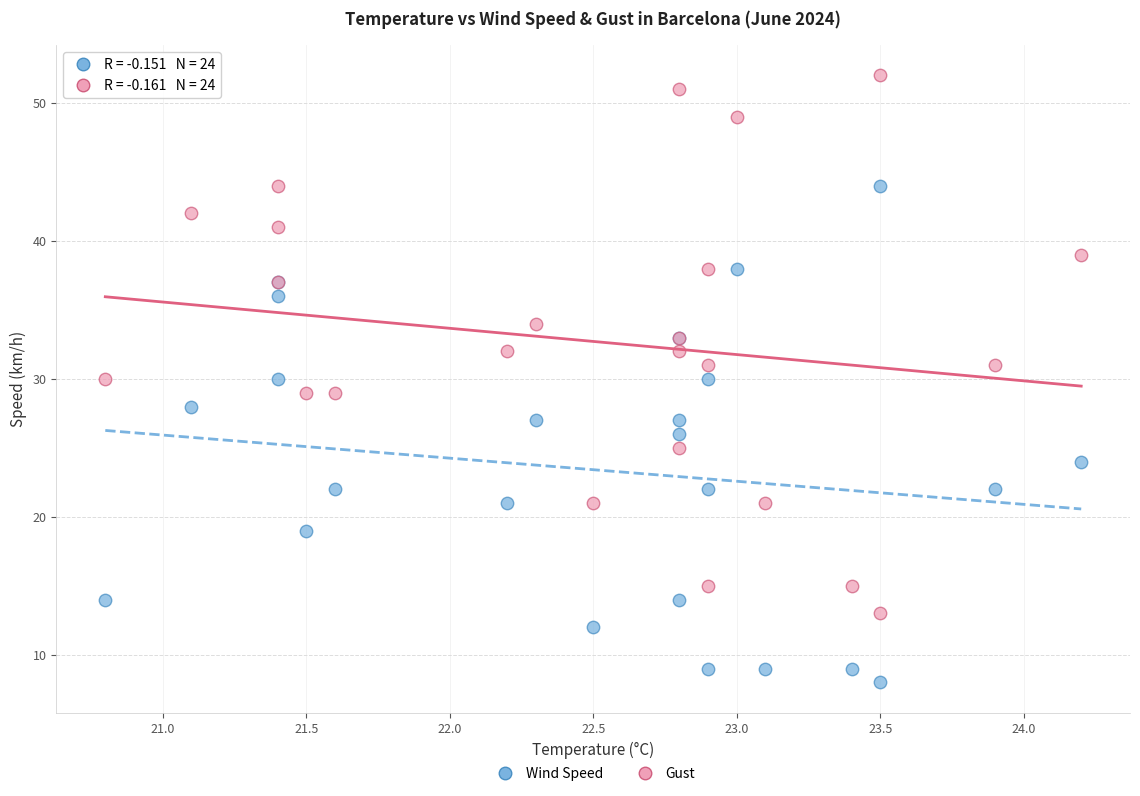

What are all the series names shown in the legend?

Wind Speed, Gust